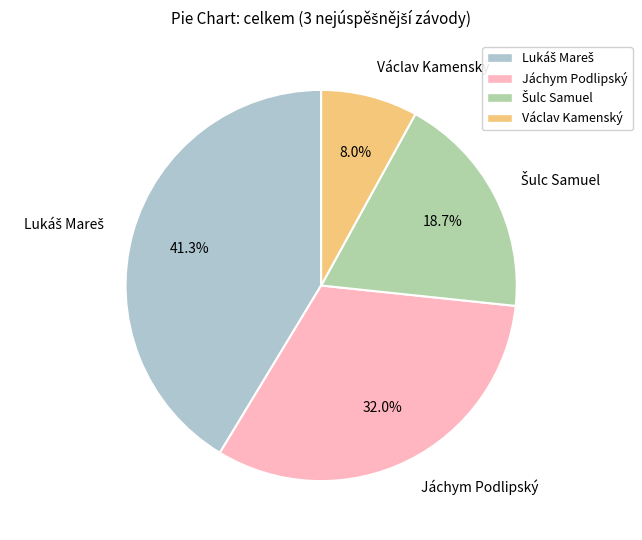

To the nearest percent, what portion does Václav Kamenský represent?

8%